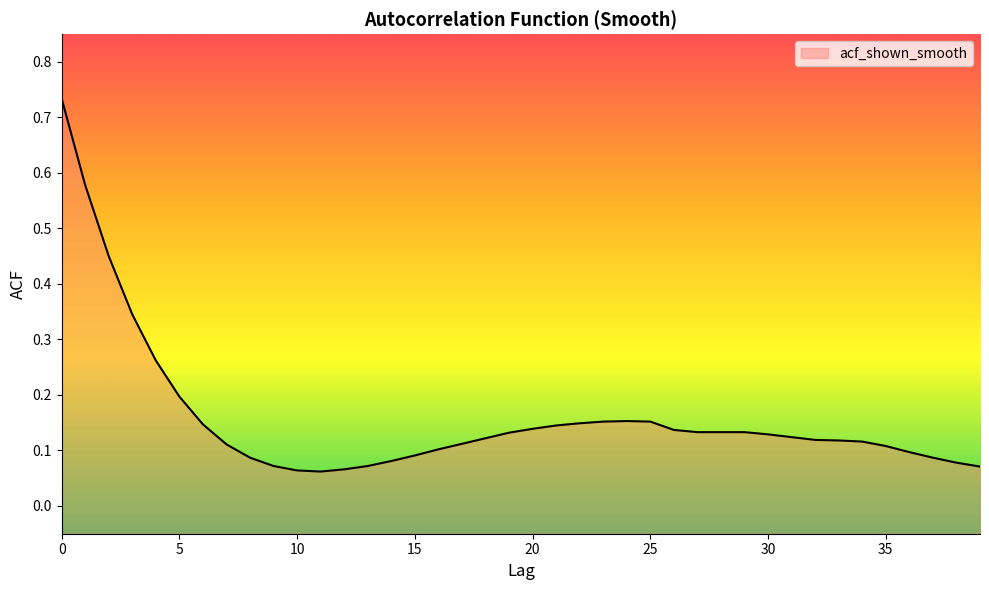

What is the average value?

0.2